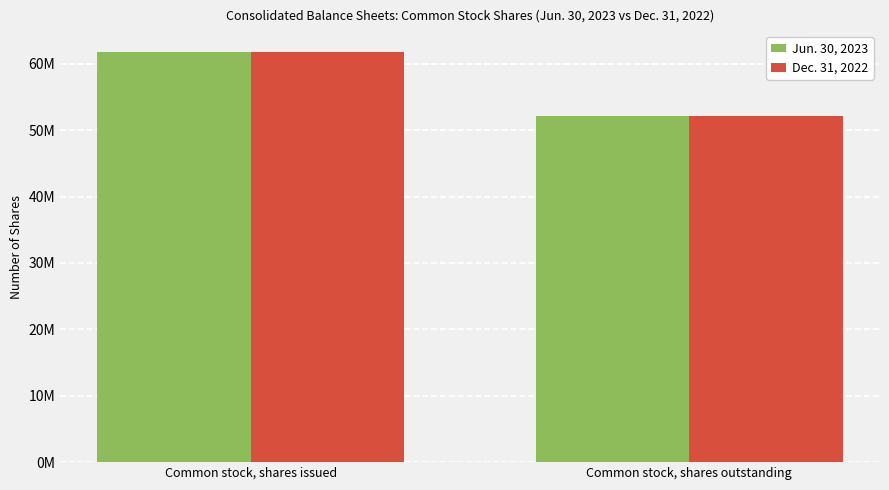

At which category is the sum across all series the highest?

Common stock, shares issued